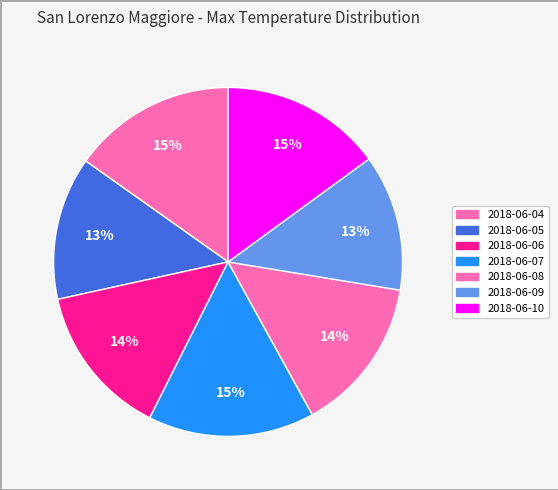

Is there any slice that represents more than half of the pie?

No